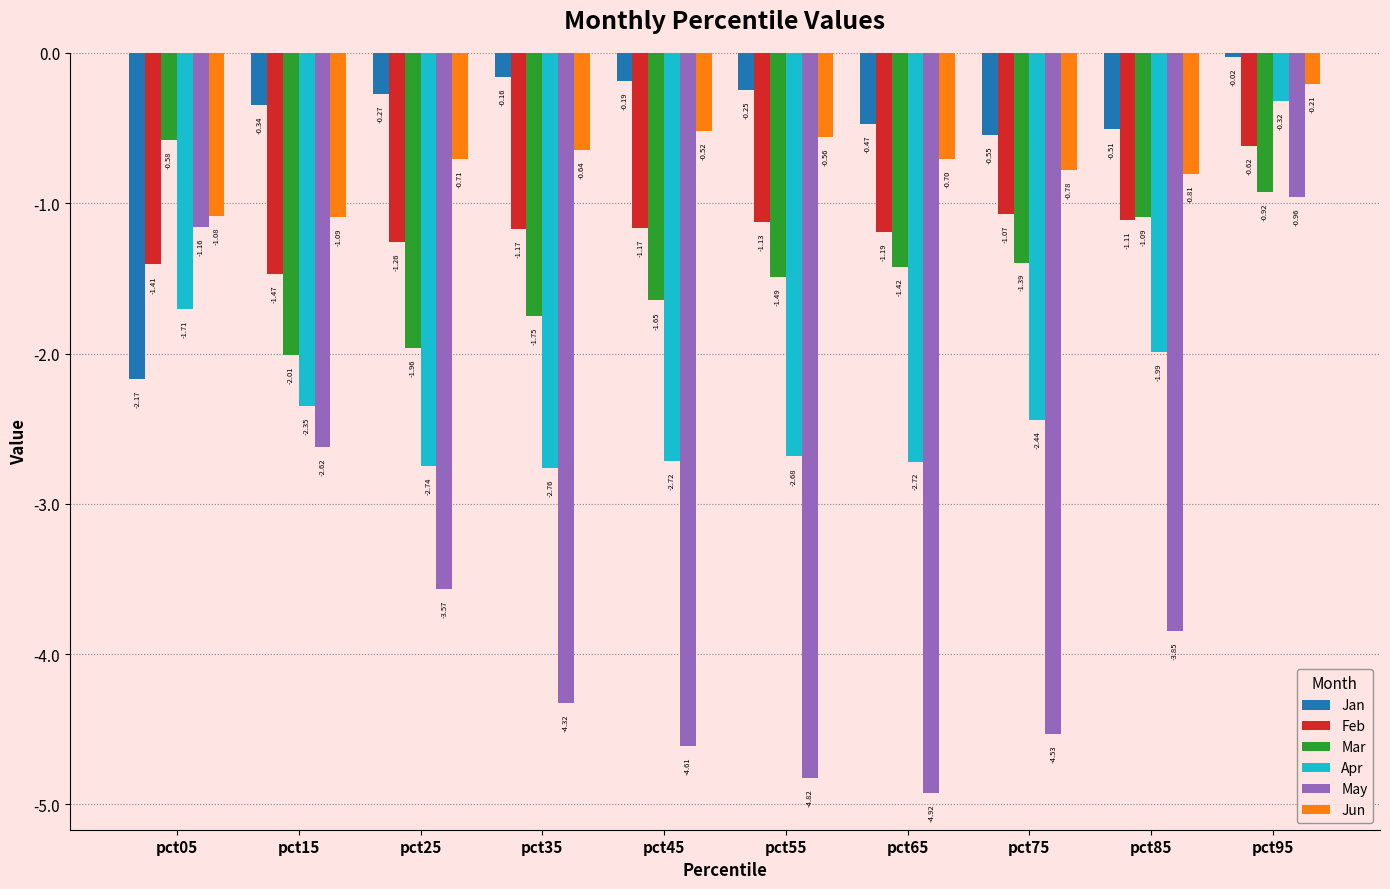

What is the sum of all Feb values?

-11.6